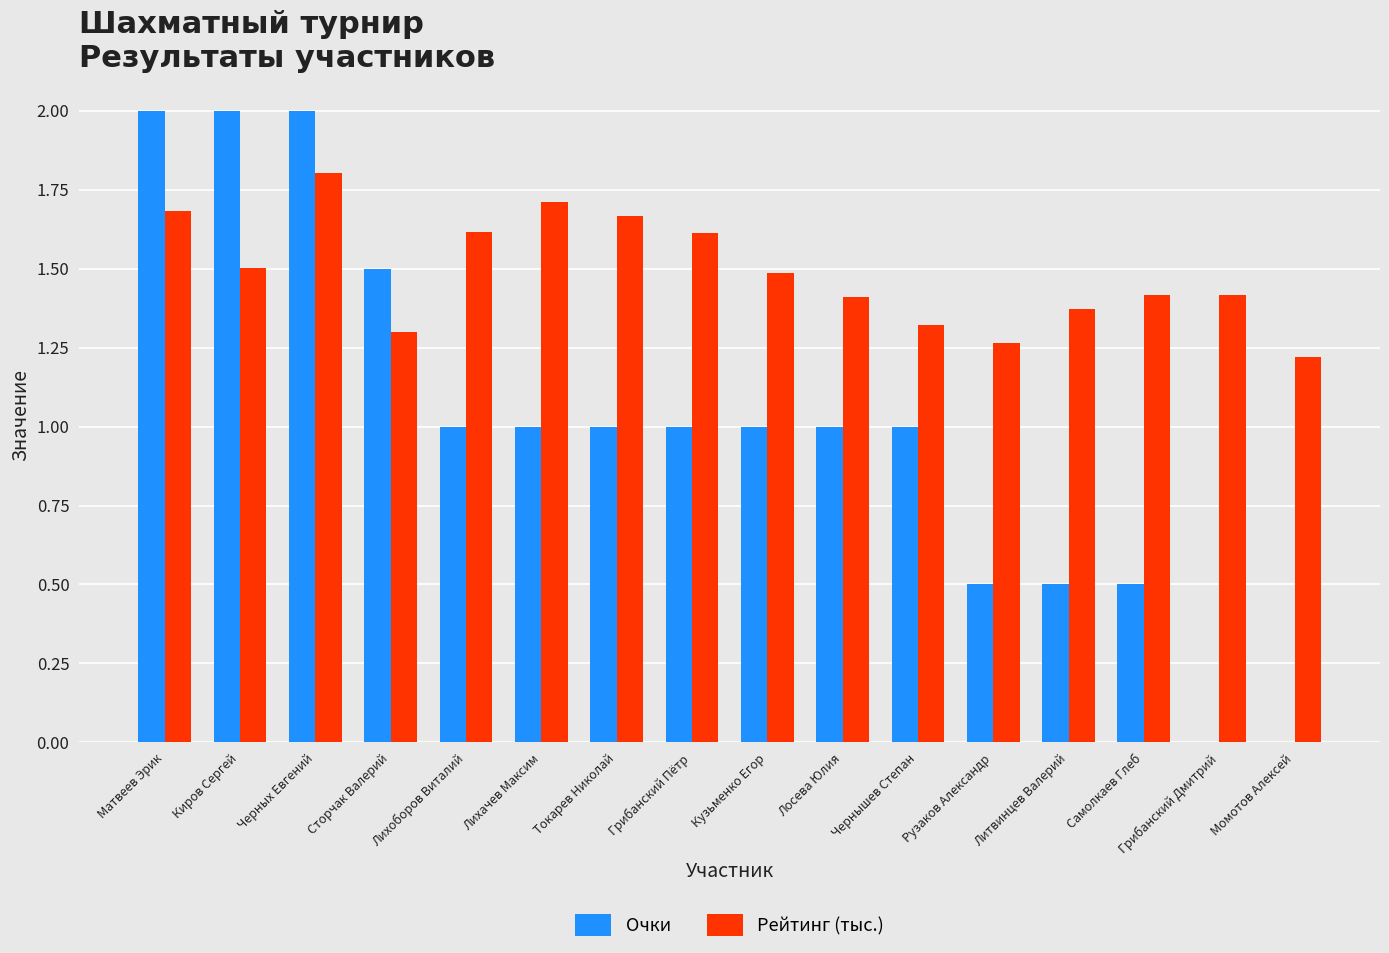

How many data points does each series have?

16